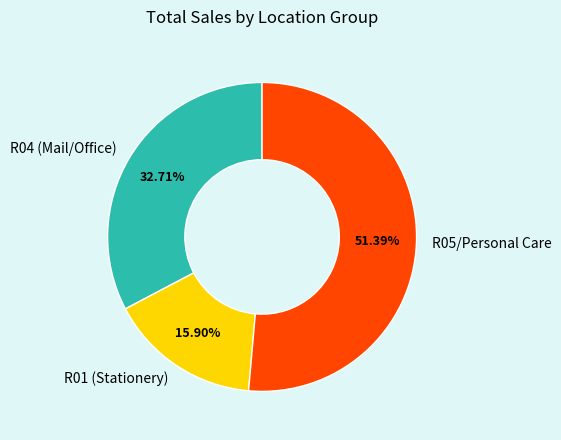

Rank the categories by value from highest to lowest.

R05/Personal Care, R04 (Mail/Office), R01 (Stationery)